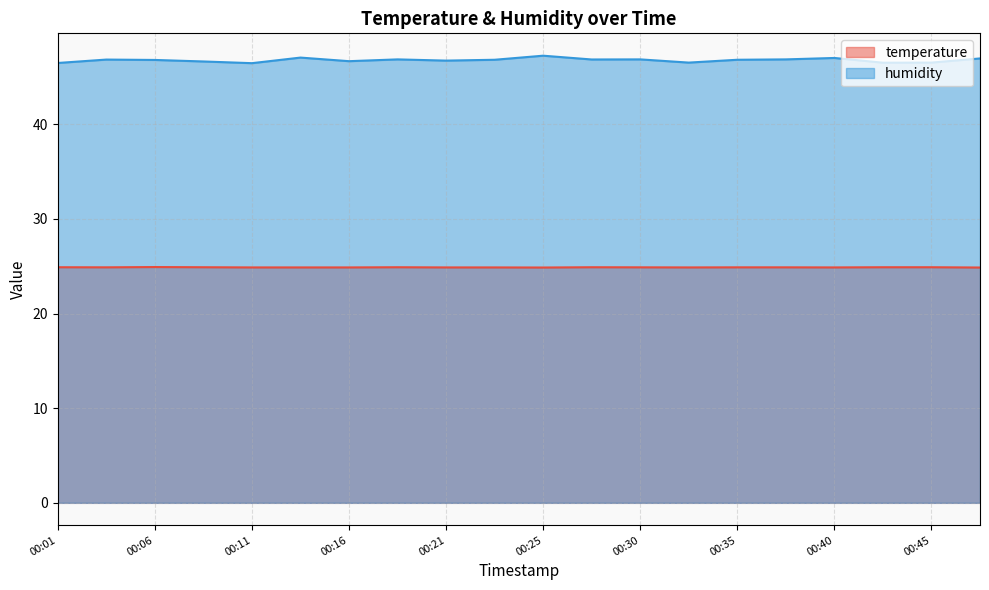

True or false: humidity and temperature intersect in this chart.

False